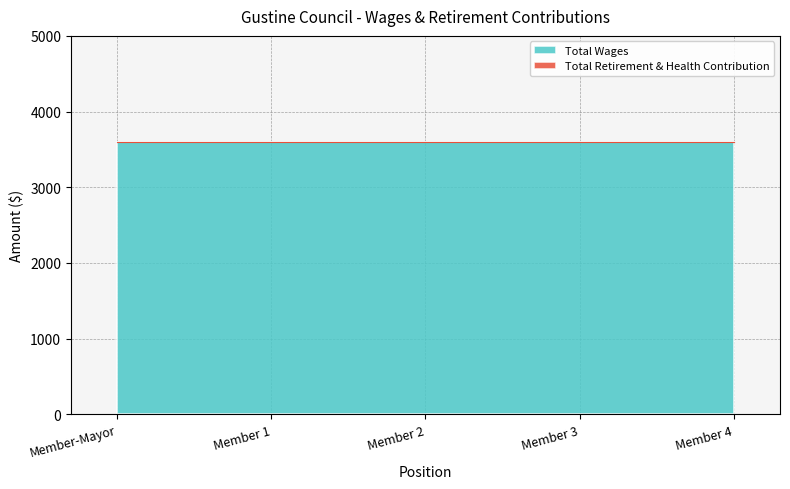

What is the value of the Total Wages point at the 1st from the left?

3600